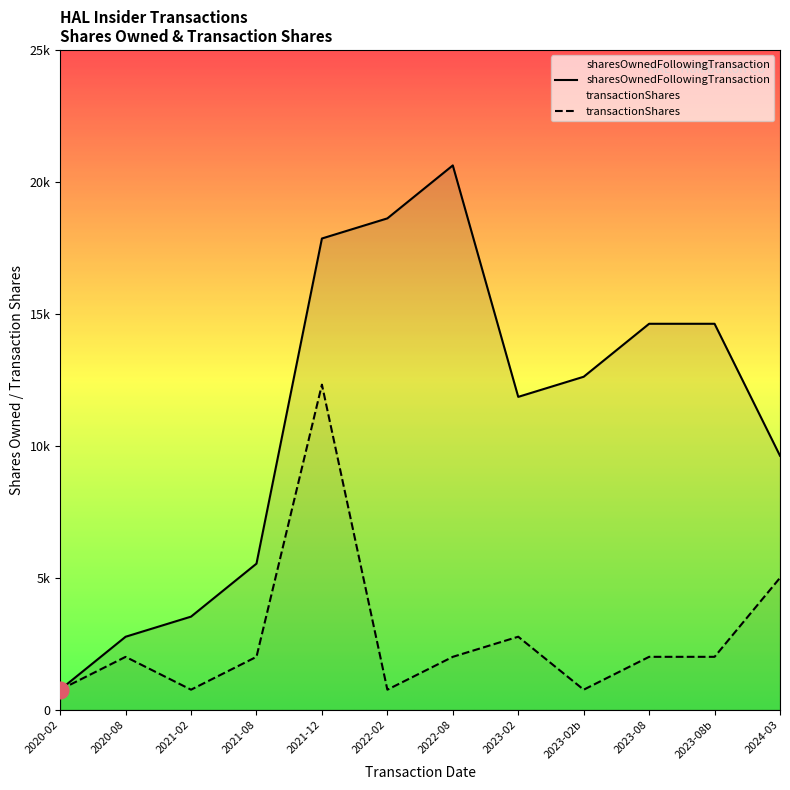

The value at 2022-08 is 10326. True or false?

False